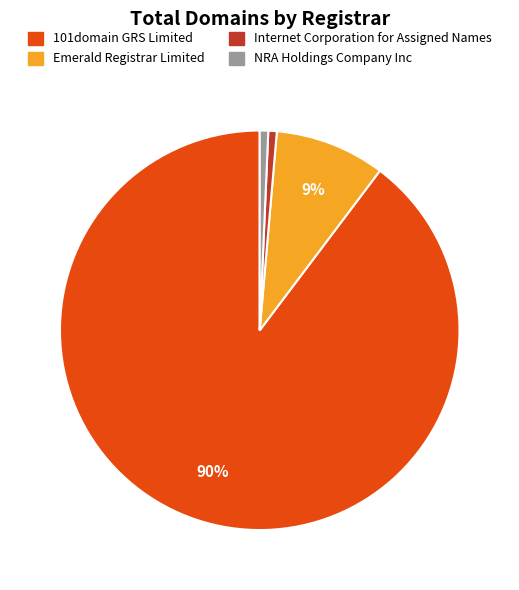

True or false: 101domain GRS Limited accounts for 90% of the total.

True